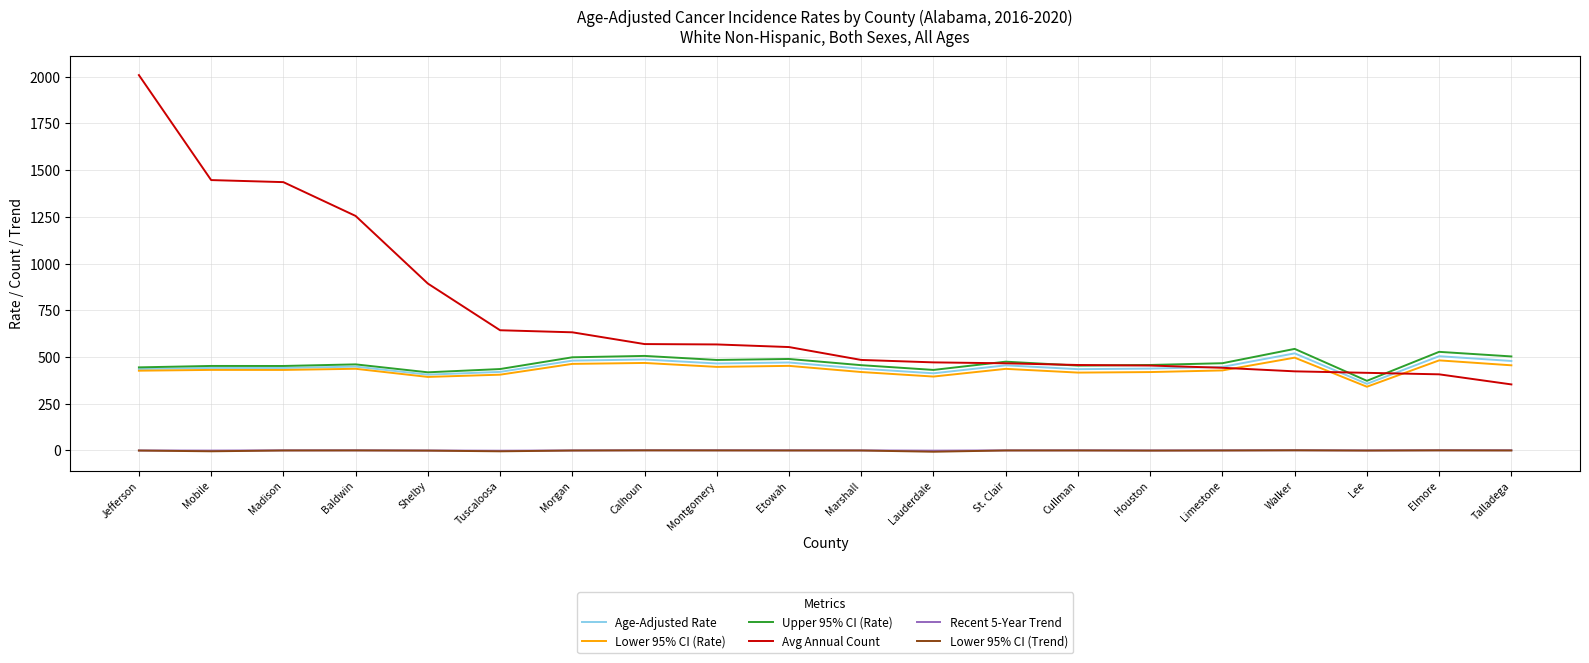

True or false: Lower 95% CI (Trend) and Upper 95% CI (Rate) cross at least once.

False